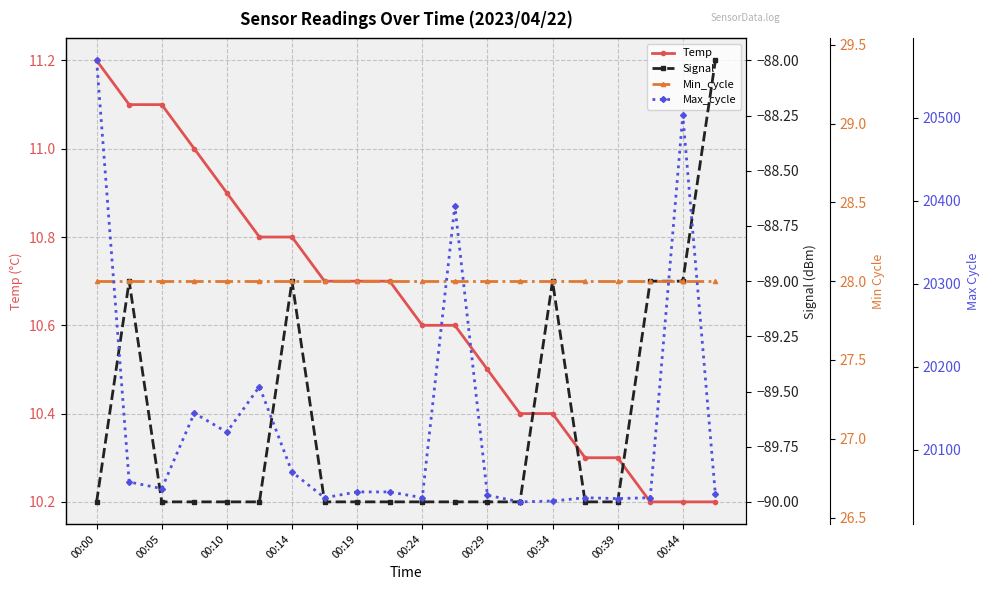

True or false: Temp has more than 0 interior local peaks.

False